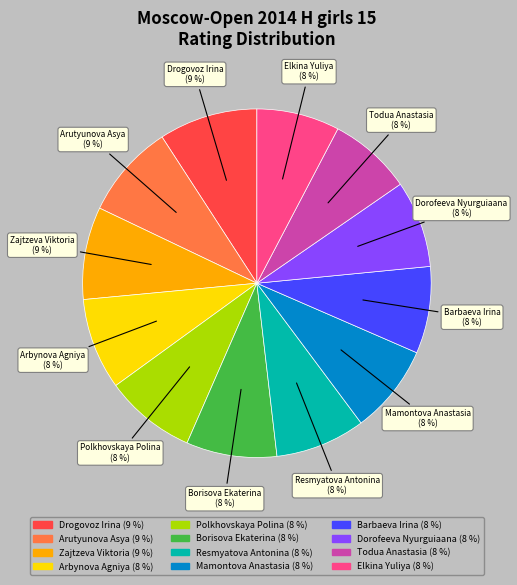

Does any single category account for the majority?

No